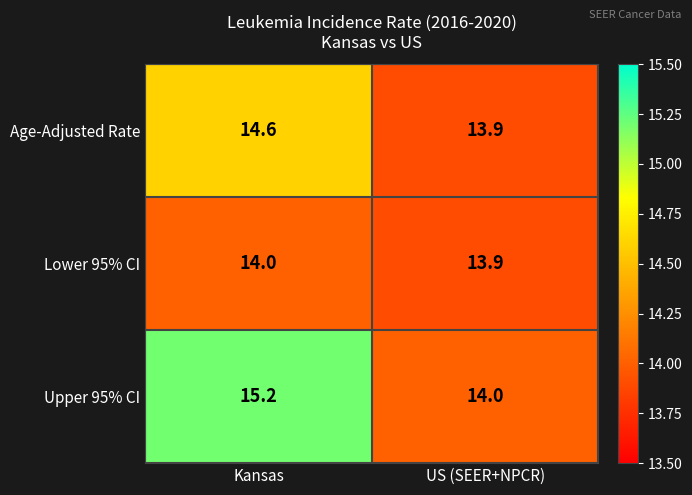

True or false: Upper 95% CI has a value of 26.9 at Kansas.

False